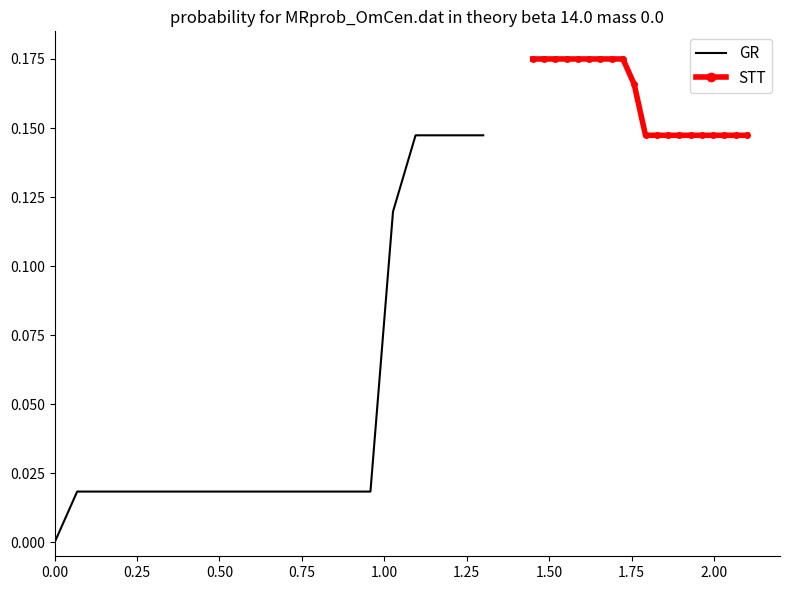

Reading left to right, list all the values displayed in this chart.

GR: 0.0	0.0	0.0	0.0	0.0	0.0	0.0	0.0	0.0	0.0	0.0	0.0	0.0	0.0	0.0	0.1	0.1	0.1	0.1	0.1
STT: 0.2	0.2	0.2	0.2	0.2	0.2	0.2	0.2	0.2	0.2	0.1	0.1	0.1	0.1	0.1	0.1	0.1	0.1	0.1	0.1